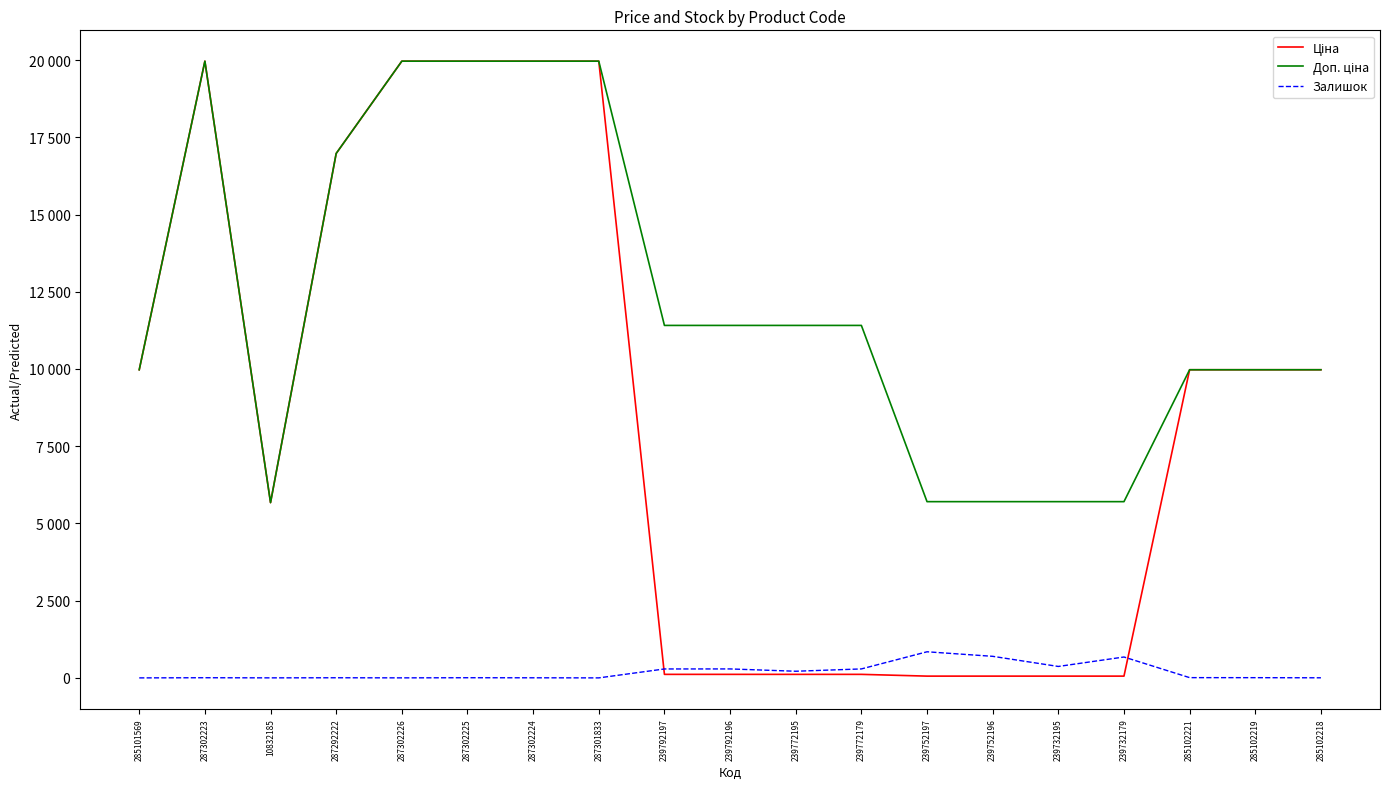

Is this an area chart (filled region under the line)?

No